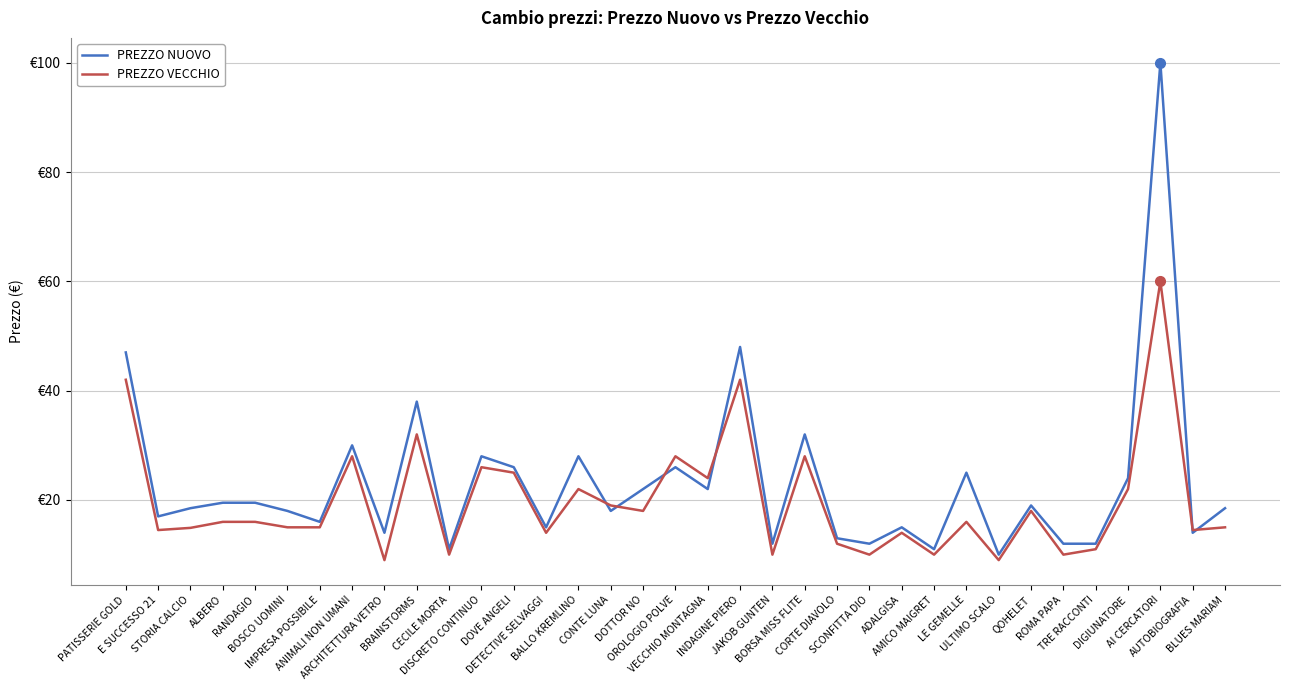

What are all the series names shown in the legend?

PREZZO NUOVO, PREZZO VECCHIO